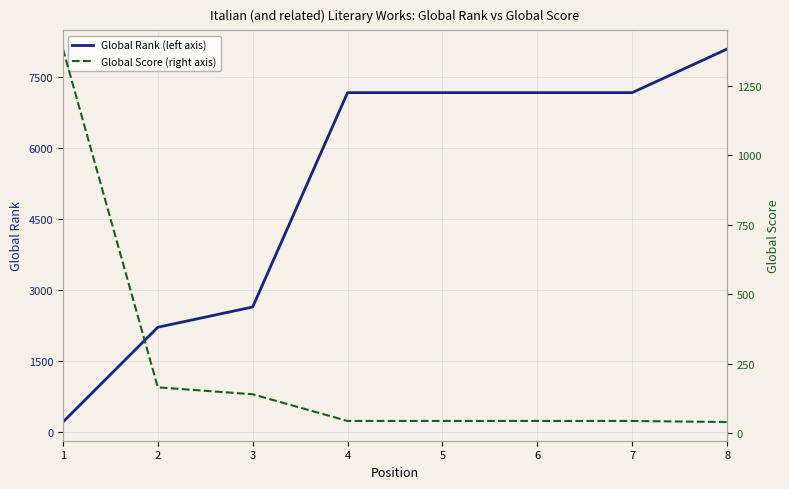

Is the value of Global Score (right axis) at 2 greater than the value of Global Rank (left axis) at 6?

No